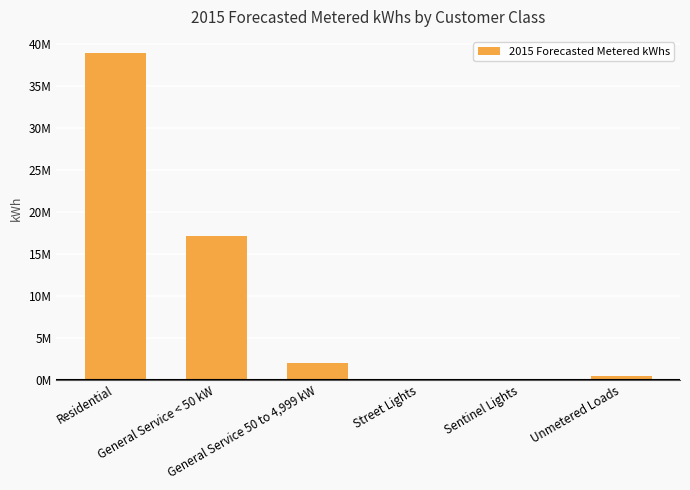

What is the approximate value at Sentinel Lights?

106858.0